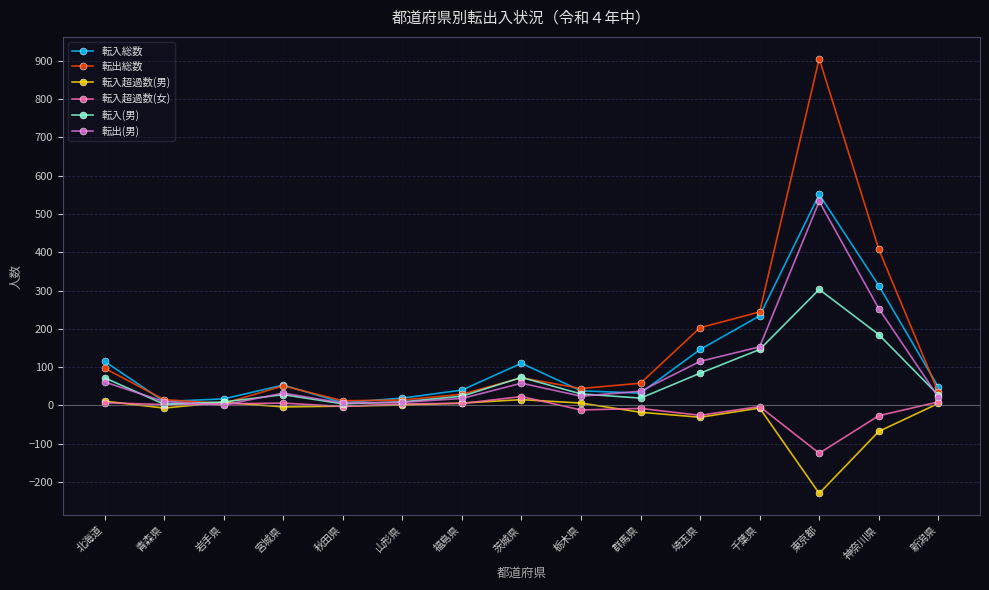

How many lines are shown in the chart?

6